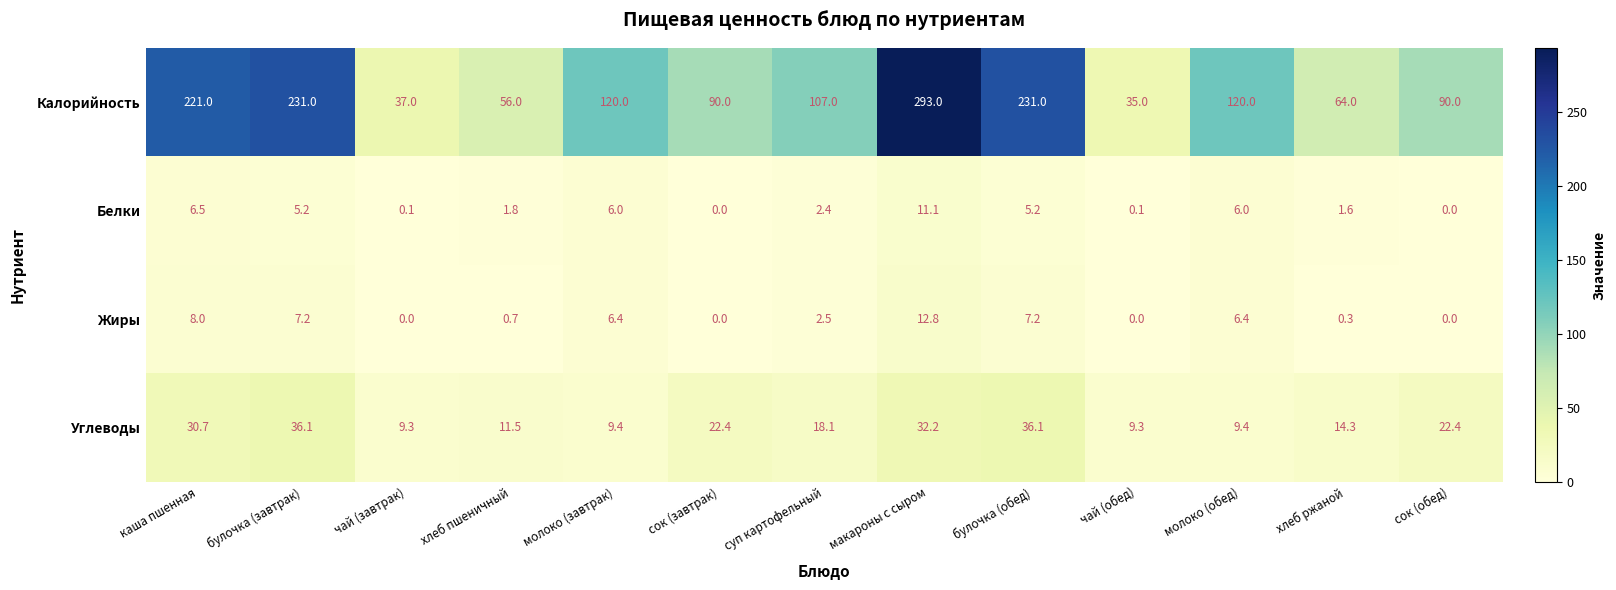

What is the difference between the maximum and minimum values in the Калорийность series?

258.0